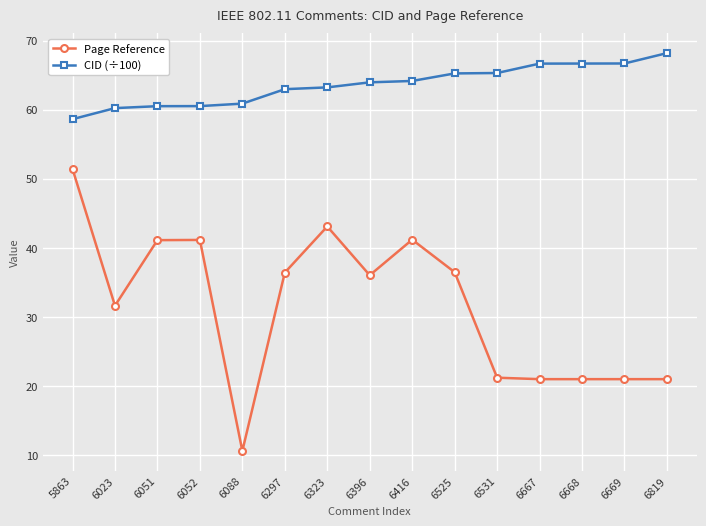

Which series changed the most between 6052 and 6531?

Page Reference